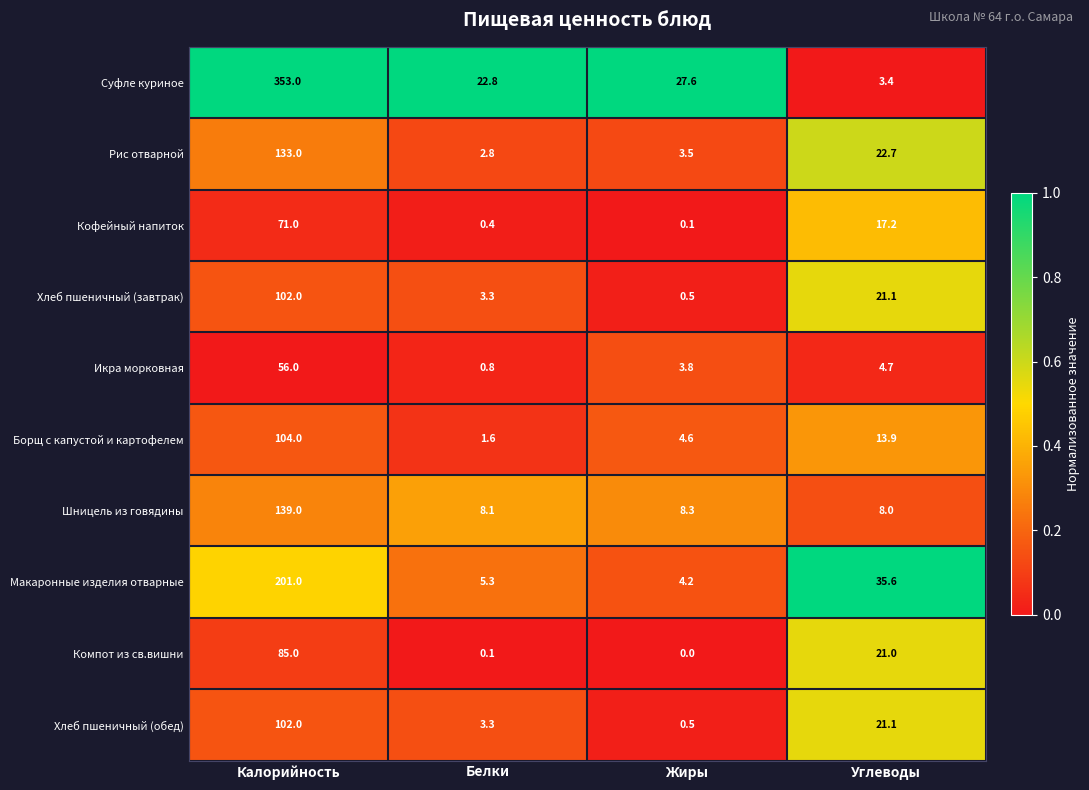

What is the difference between the maximum and second lowest values in the Компот из св.вишни series?

84.9